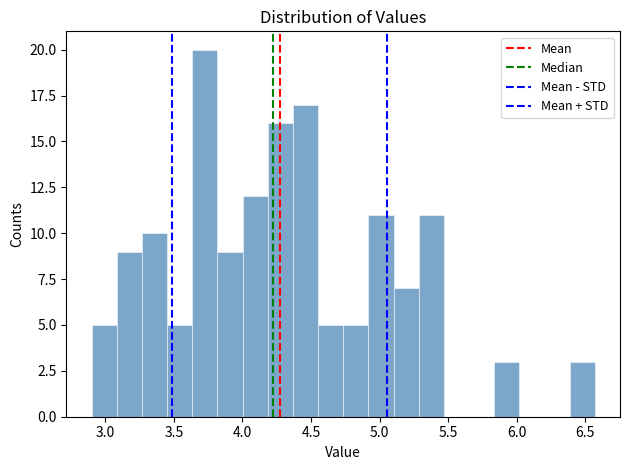

Around what value on the x-axis is the tallest bar? Give the approximate position of its centre, as read against the axis.

3.75